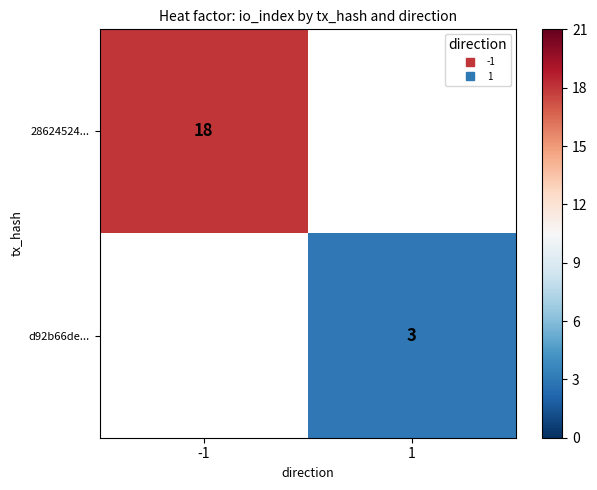

The value of 28624524... at -1 is 18.0. True or false?

True